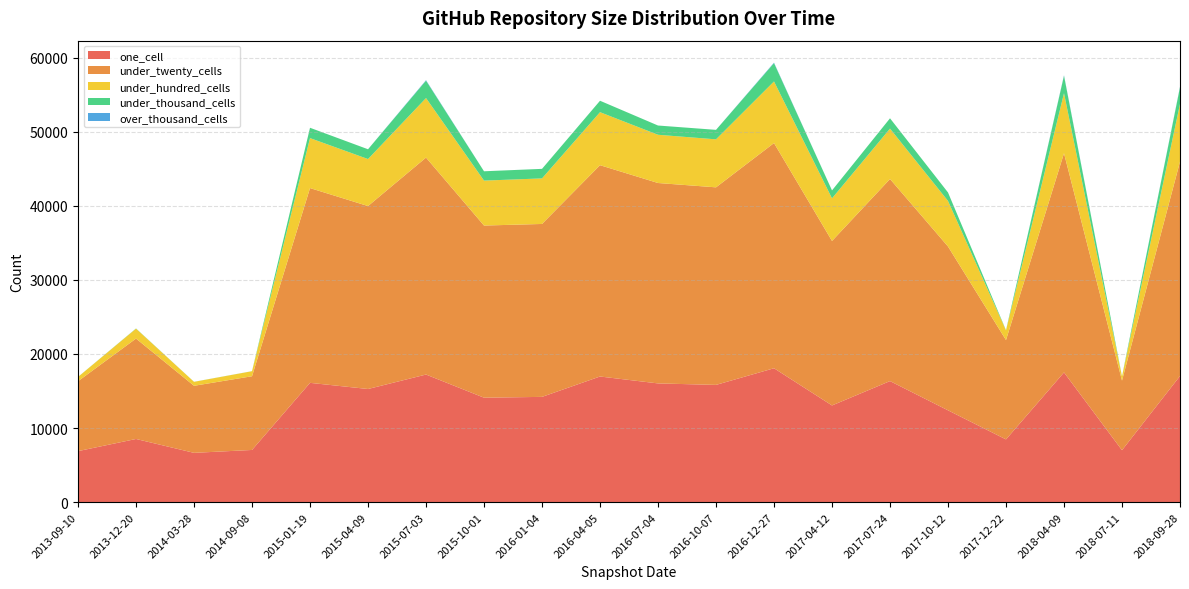

Reading right to left, extract all data points from this chart.

one_cell: 2018-09-28=17029	2018-07-11=7012	2018-04-09=17512	2017-12-22=8472	2017-10-12=12396	2017-07-24=16342	2017-04-12=13054	2016-12-27=18075	2016-10-07=15828	2016-07-04=16028	2016-04-05=16961	2016-01-04=14211	2015-10-01=14101	2015-07-03=17226	2015-04-09=15275	2015-01-19=16104	2014-09-08=7047	2014-03-28=6657	2013-12-20=8529	2013-09-10=6888
under_twenty_cells: 2018-09-28=28931	2018-07-11=9393	2018-04-09=29585	2017-12-22=13409	2017-10-12=22111	2017-07-24=27275	2017-04-12=22200	2016-12-27=30394	2016-10-07=26665	2016-07-04=27049	2016-04-05=28522	2016-01-04=23339	2015-10-01=23235	2015-07-03=29283	2015-04-09=24691	2015-01-19=26289	2014-09-08=9950	2014-03-28=9050	2013-12-20=13553	2013-09-10=9436
under_hundred_cells: 2018-09-28=7792	2018-07-11=558	2018-04-09=8097	2017-12-22=1308	2017-10-12=6151	2017-07-24=6801	2017-04-12=5751	2016-12-27=8315	2016-10-07=6478	2016-07-04=6510	2016-04-05=7153	2016-01-04=6148	2015-10-01=6066	2015-07-03=8034	2015-04-09=6344	2015-01-19=6745	2014-09-08=679	2014-03-28=534	2013-12-20=1338	2013-09-10=577
under_thousand_cells: 2018-09-28=2252	2018-07-11=8	2018-04-09=2359	2017-12-22=26	2017-10-12=1141	2017-07-24=1392	2017-04-12=1071	2016-12-27=2474	2016-10-07=1279	2016-07-04=1248	2016-04-05=1543	2016-01-04=1288	2015-10-01=1257	2015-07-03=2348	2015-04-09=1321	2015-01-19=1393	2014-09-08=8	2014-03-28=8	2013-12-20=26	2013-09-10=8
over_thousand_cells: 2018-09-28=64	2018-07-11=0	2018-04-09=64	2017-12-22=0	2017-10-12=0	2017-07-24=1	2017-04-12=0	2016-12-27=64	2016-10-07=1	2016-07-04=1	2016-04-05=1	2016-01-04=1	2015-10-01=1	2015-07-03=64	2015-04-09=1	2015-01-19=1	2014-09-08=0	2014-03-28=0	2013-12-20=0	2013-09-10=0